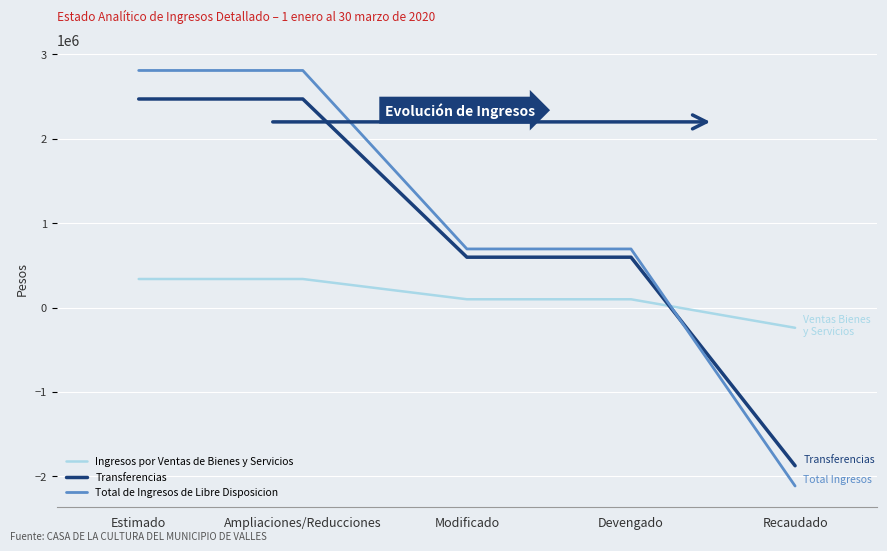

The Ingresos por Ventas de Bienes y Servicios series shows 338000 at Ampliaciones/Reducciones. True or false?

True